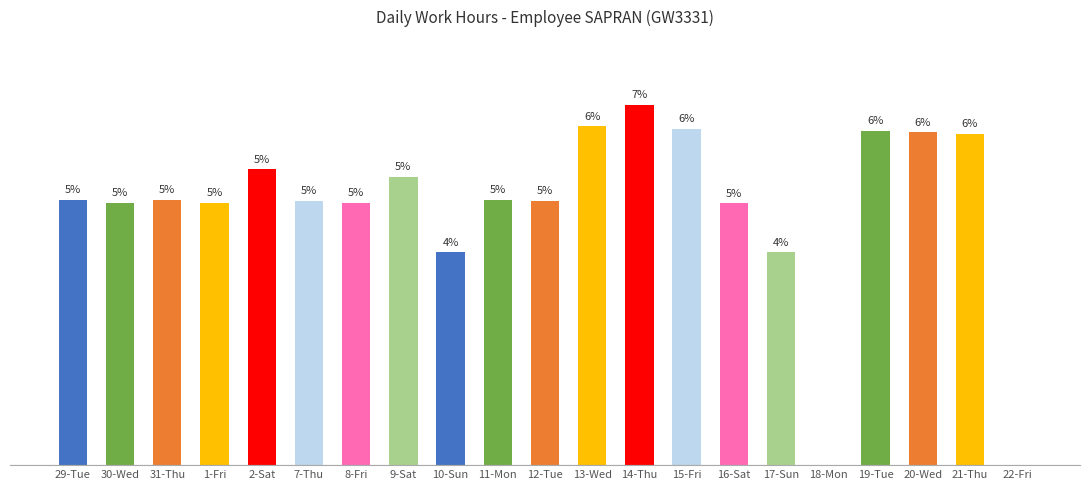

Reading left to right, what are all the values shown in this chart?

29-Tue=11.3	30-Wed=11.2	31-Thu=11.3	1-Fri=11.2	2-Sat=12.6	7-Thu=11.3	8-Fri=11.2	9-Sat=12.3	10-Sun=9.1	11-Mon=11.3	12-Tue=11.3	13-Wed=14.4	14-Thu=15.4	15-Fri=14.3	16-Sat=11.2	17-Sun=9.1	18-Mon=0.0	19-Tue=14.3	20-Wed=14.2	21-Thu=14.1	22-Fri=0.0